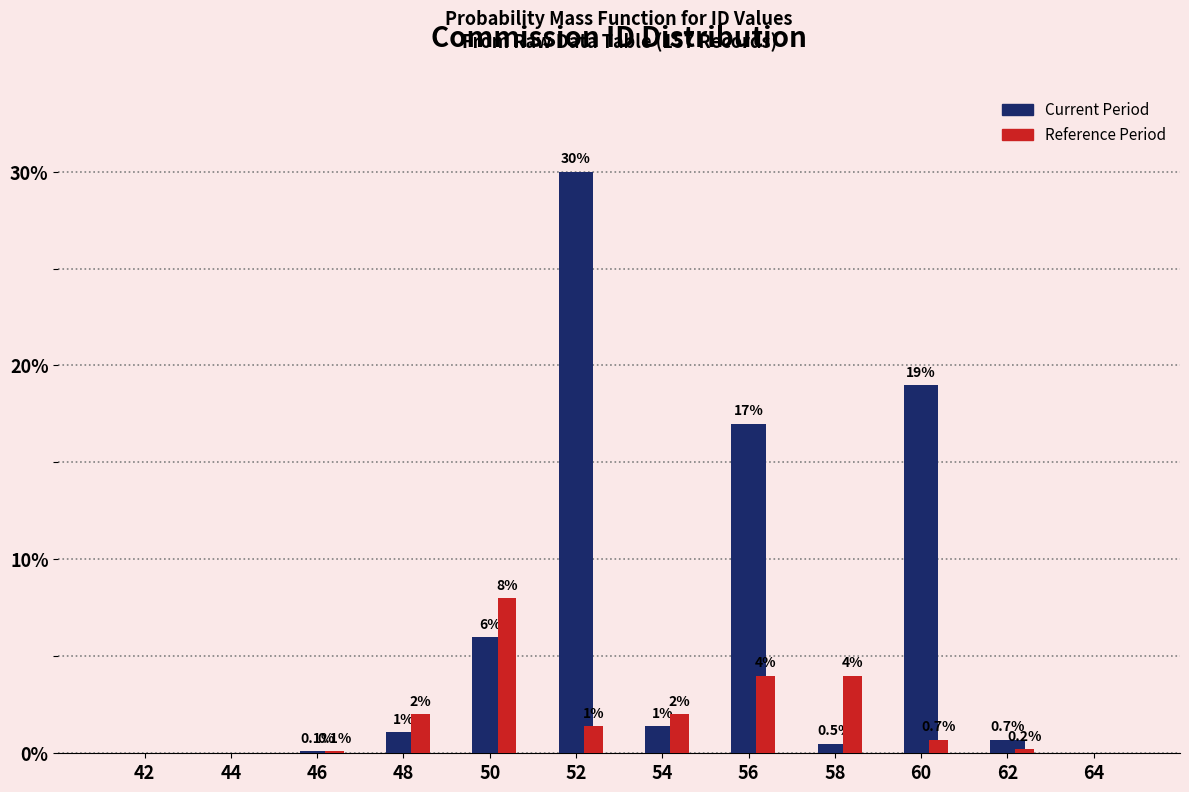

Which series has the largest total across all categories?

Current Period